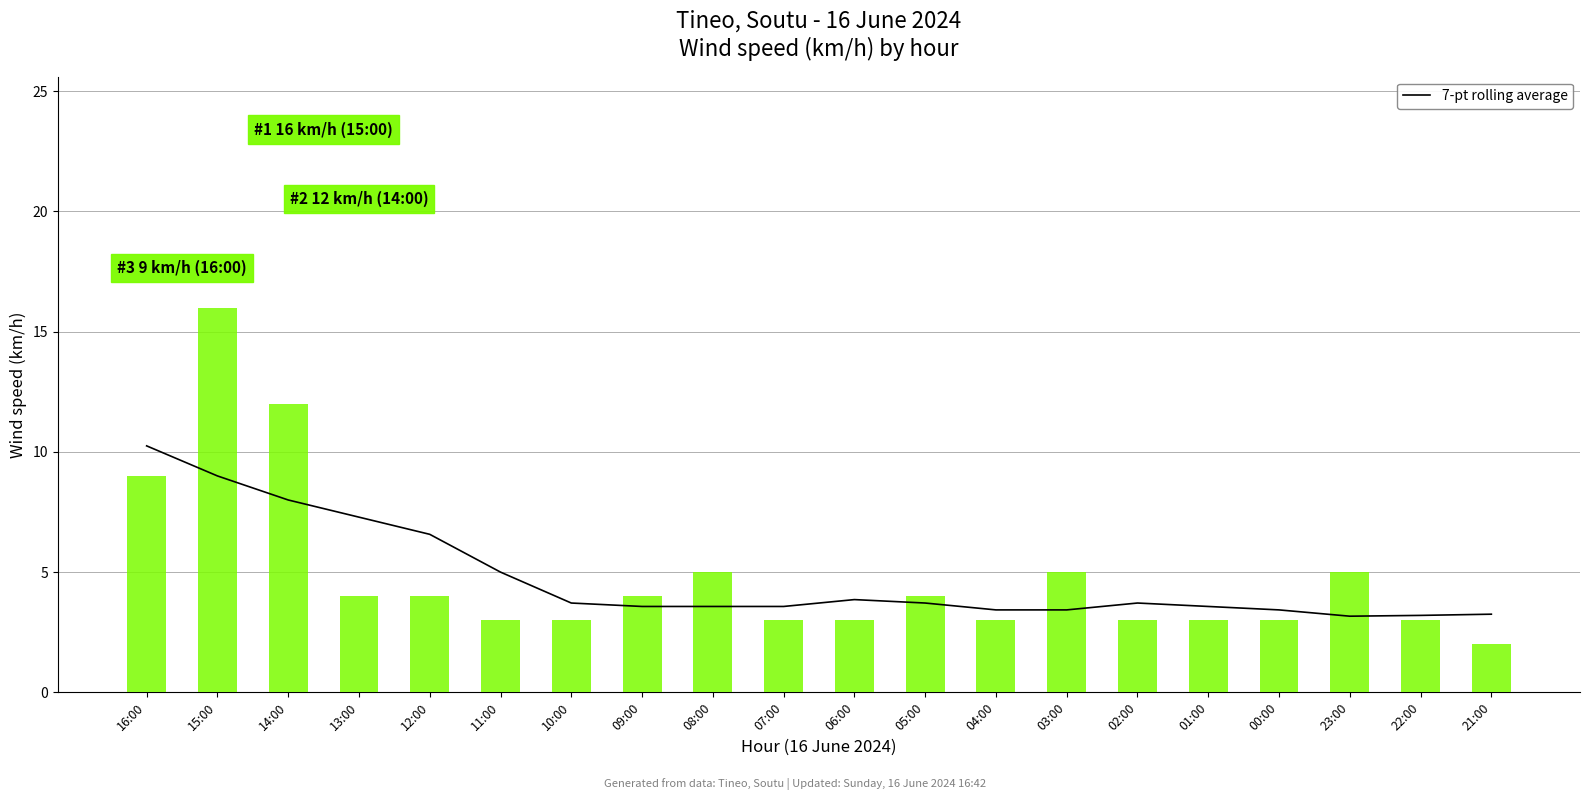

What is the value of the 7-pt rolling average bar at the 1st from the left?

10.2